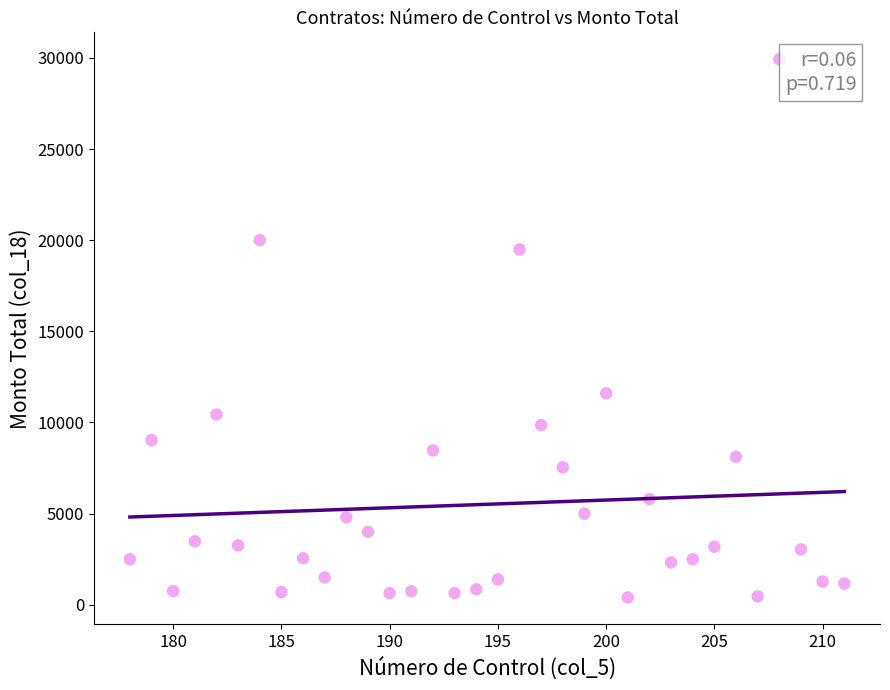

What is the range of Y values (max minus min)?

29528.8